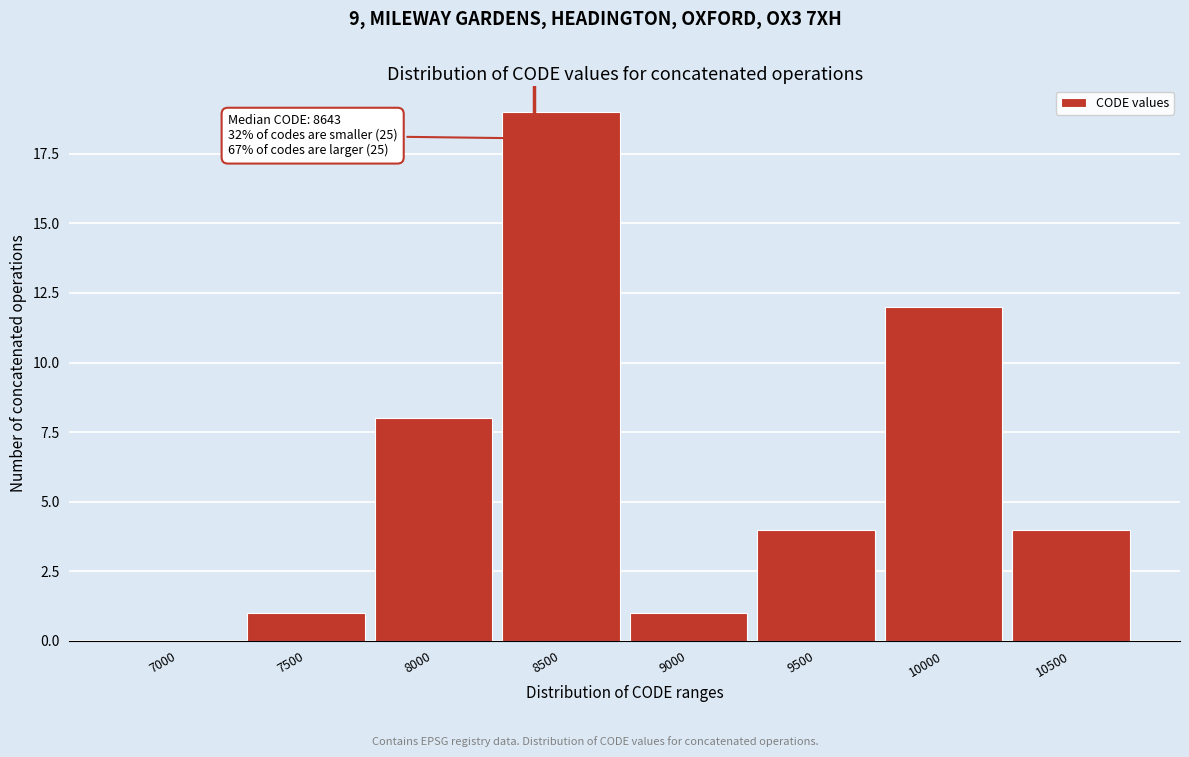

Reading left to right, what are all the values shown in this chart?

7000=0	7500=1	8000=8	8500=19	9000=1	9500=4	10000=12	10500=4